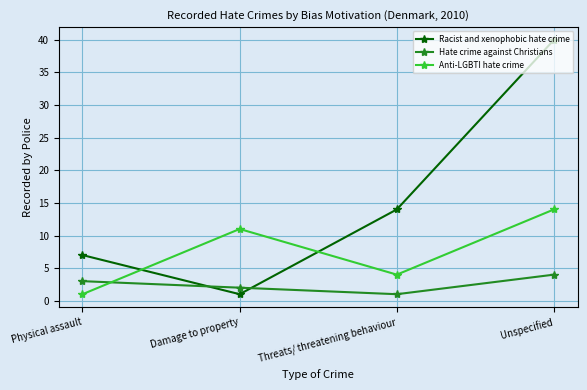

Reading left to right, transcribe all the data shown in this chart.

Racist and xenophobic hate crime: 7	1	14	40
Hate crime against Christians: 3	2	1	4
Anti-LGBTI hate crime: 1	11	4	14